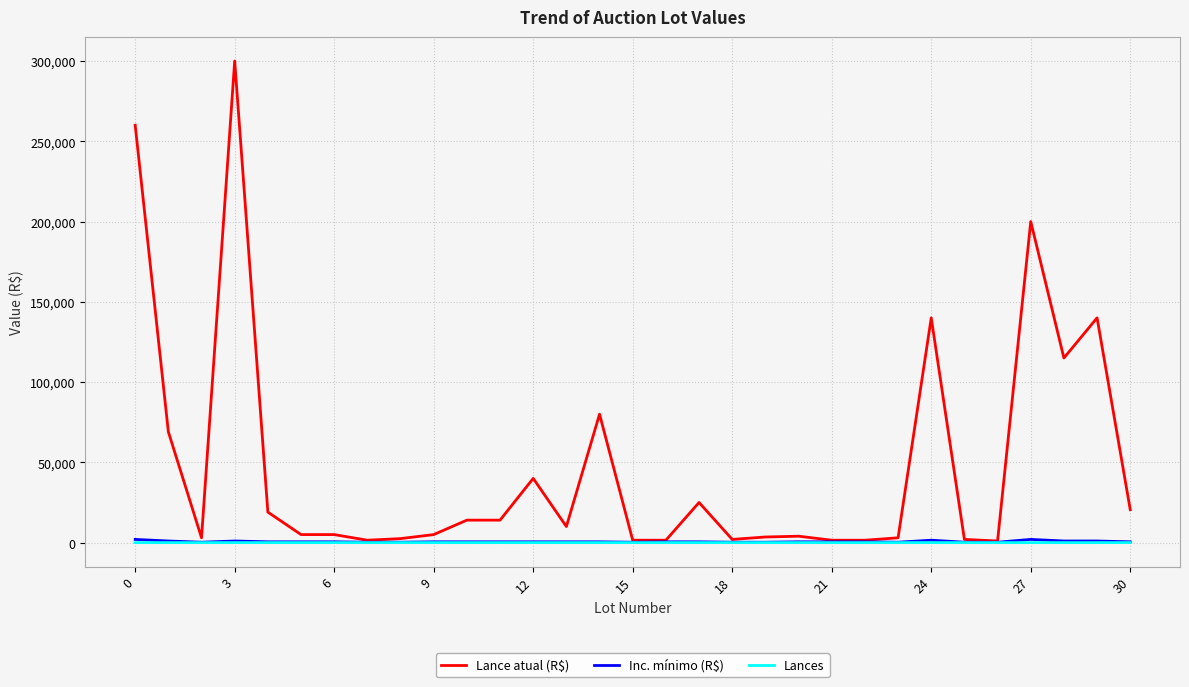

Count the number of data series in this chart.

3